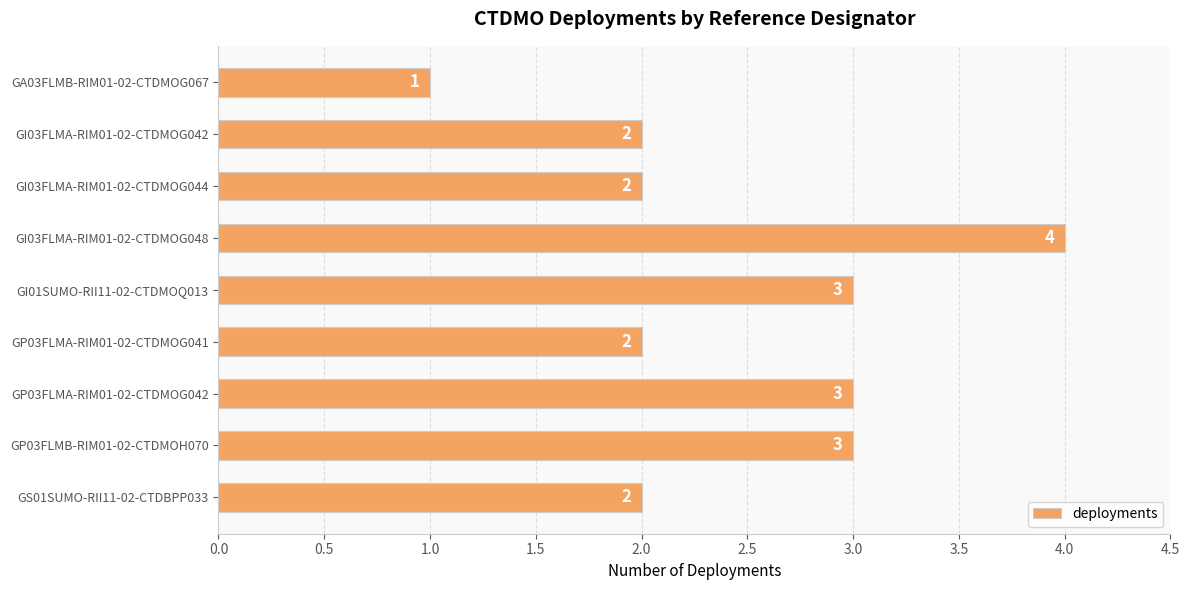

What is the change in value from GA03FLMB-RIM01-02-CTDMOG067 to GI03FLMA-RIM01-02-CTDMOG042?

+1